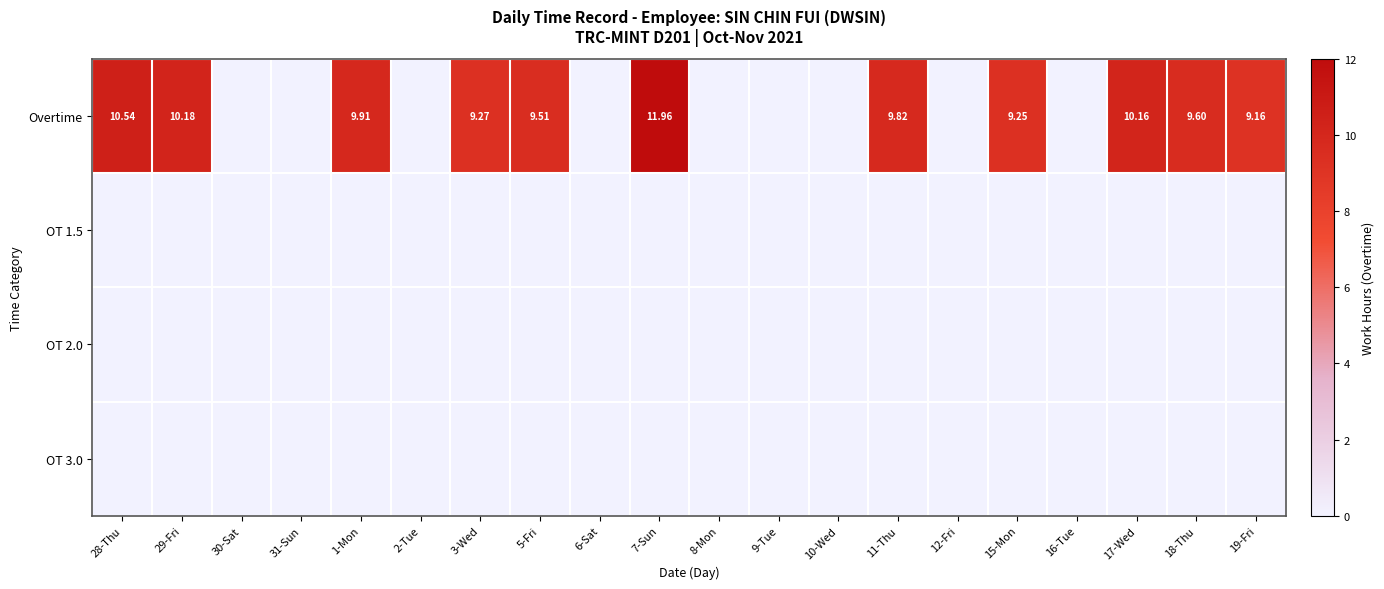

At how many categories does at least one series exceed 2?

11